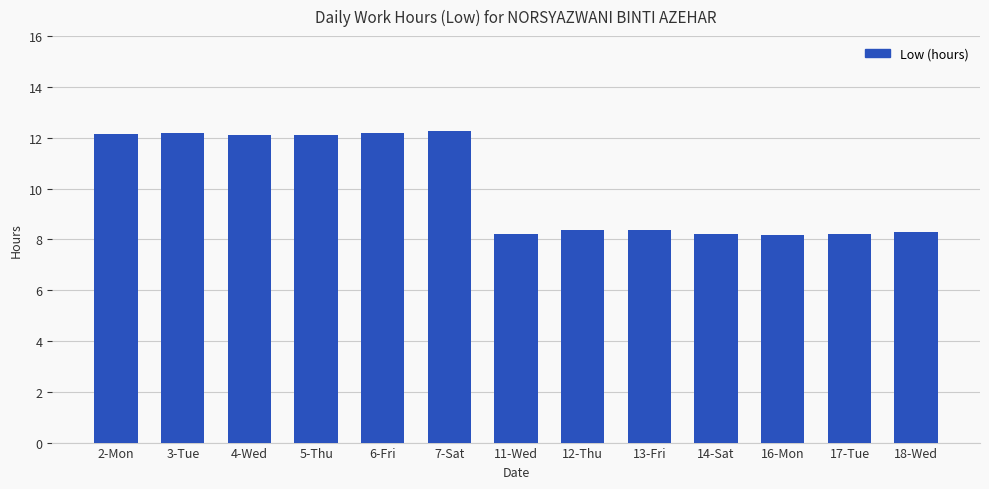

What is the average value?

10.1